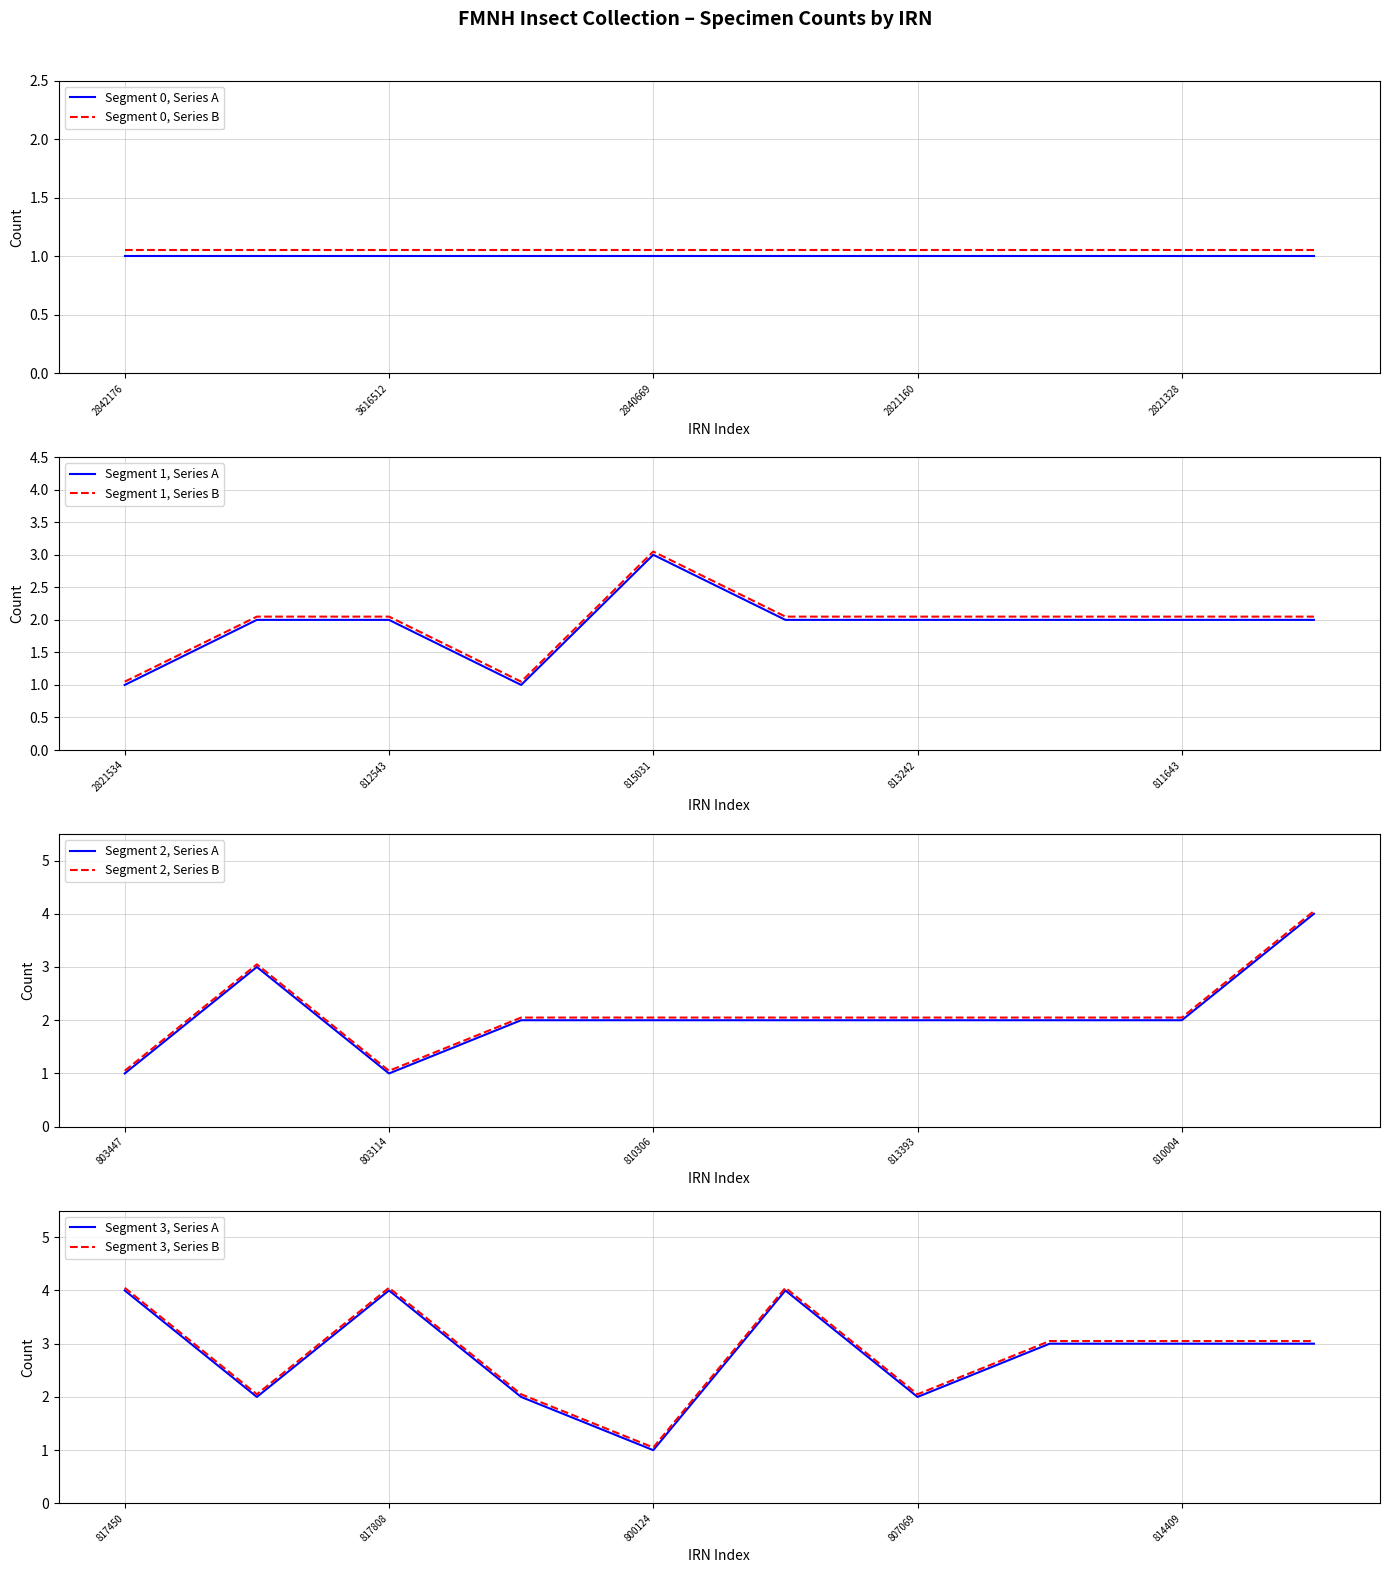

Read the value at 810004.

2